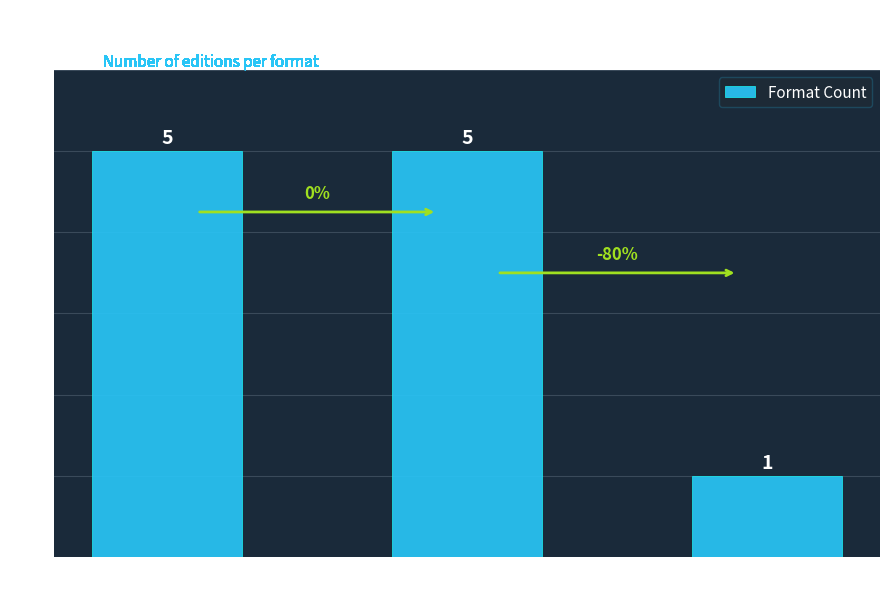

How many bars are there in total?

3